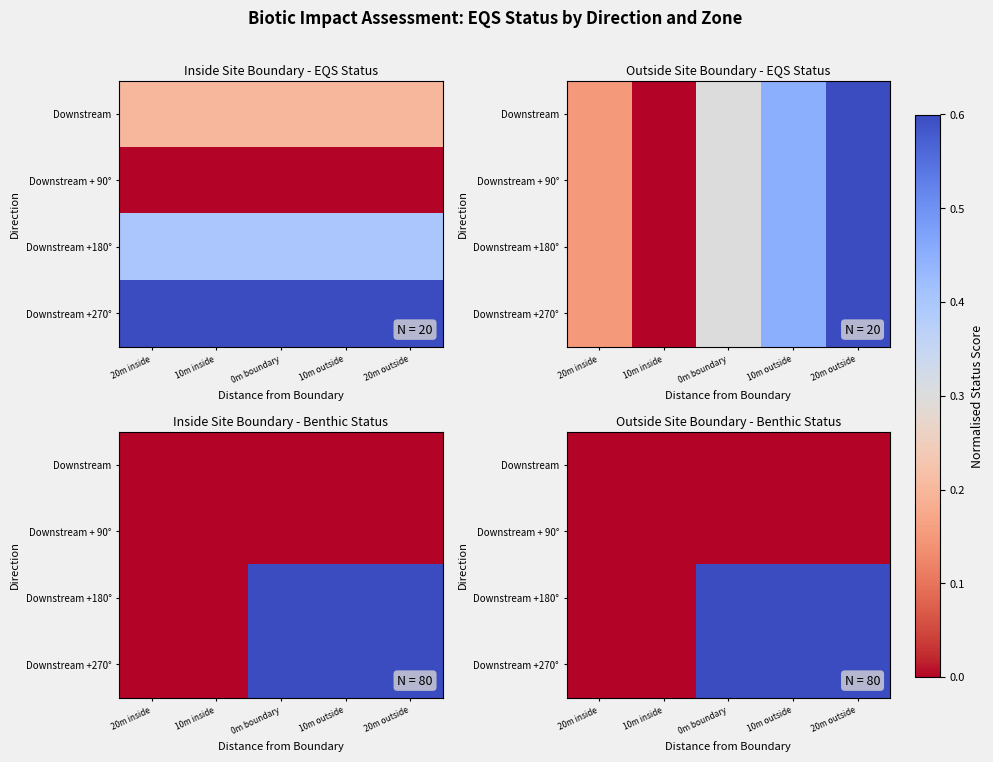

Is the value of Downstream +270° at 20m inside greater than the value of Downstream + 90° at 10m outside?

No